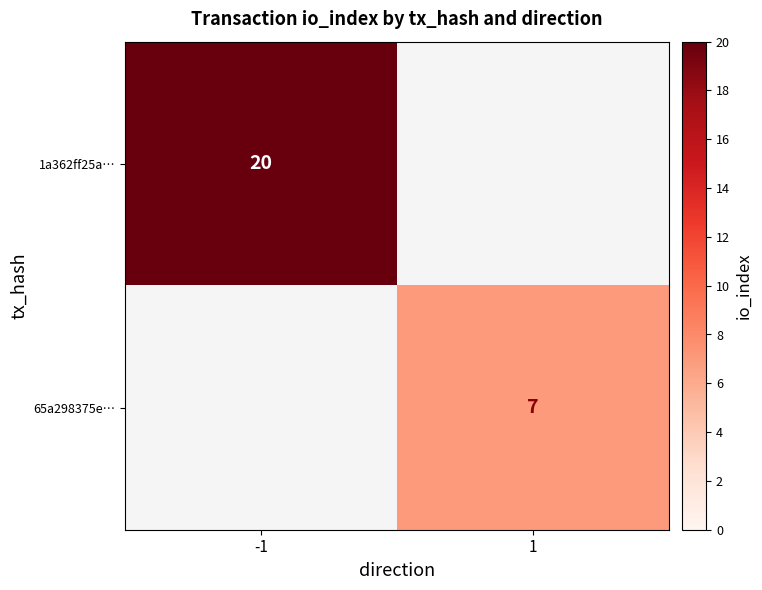

The 65a298375e… series shows 12 at 1. True or false?

False